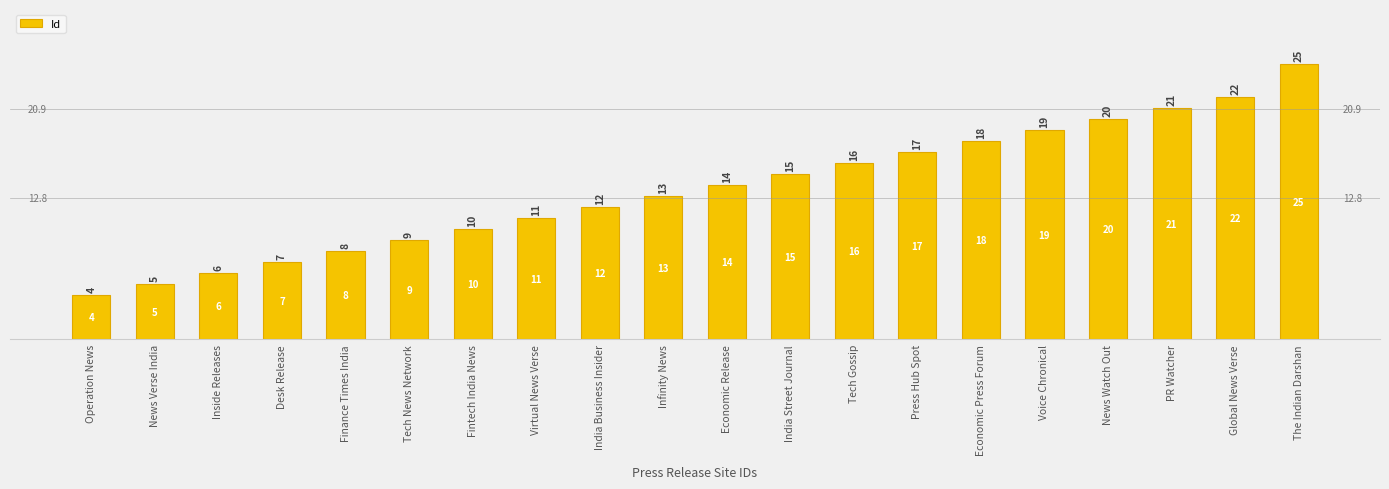

Does the chart contain any negative values?

No